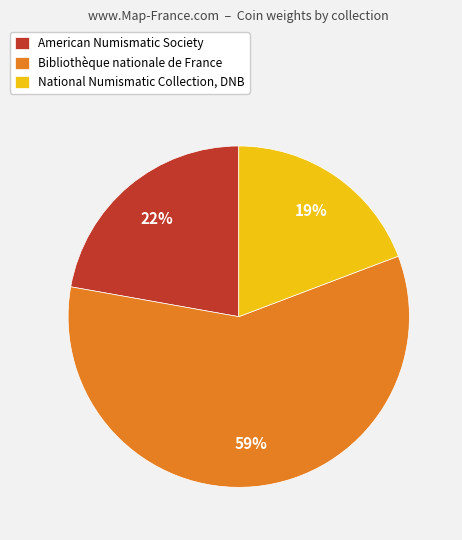

Rank the categories by value from lowest to highest.

National Numismatic Collection, DNB, American Numismatic Society, Bibliothèque nationale de France